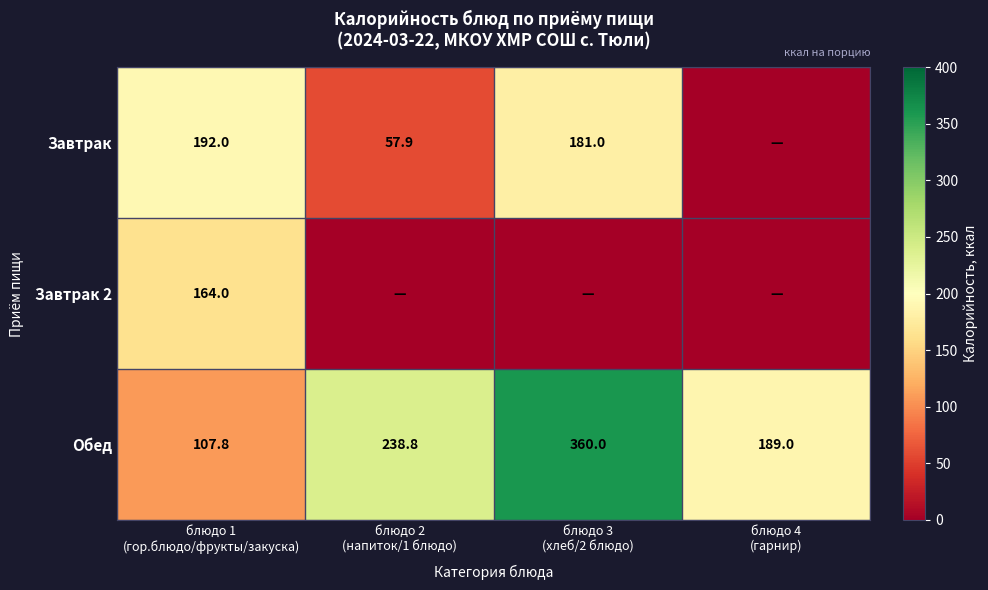

What is the minimum value for Обед?

107.8